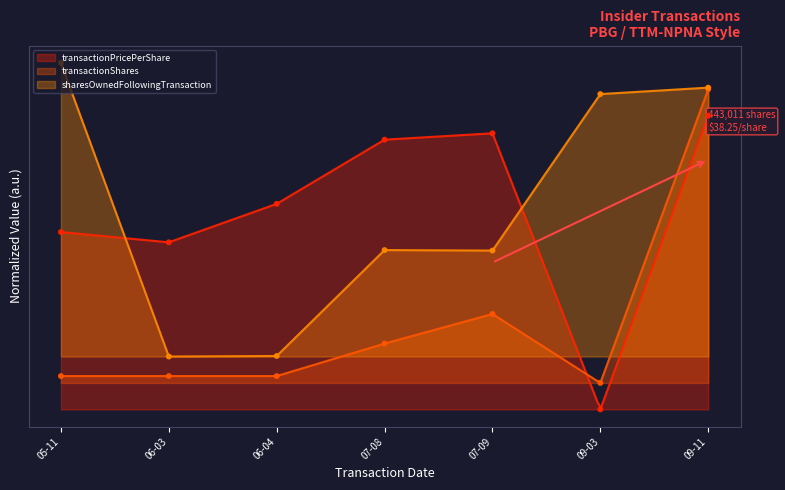

Which series reaches the minimum Y coordinate?

transactionPricePerShare